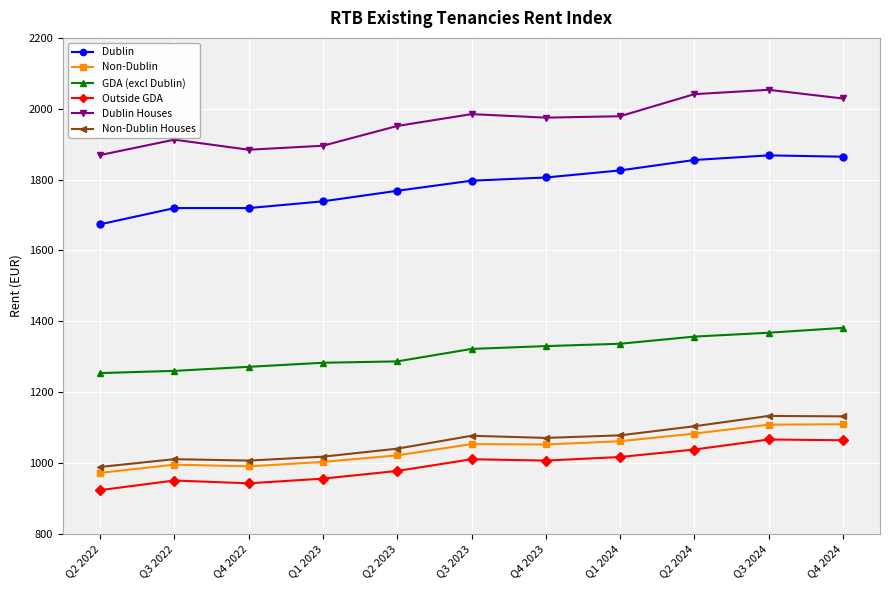

The Outside GDA series shows 1408.0 at Q4 2024. True or false?

False